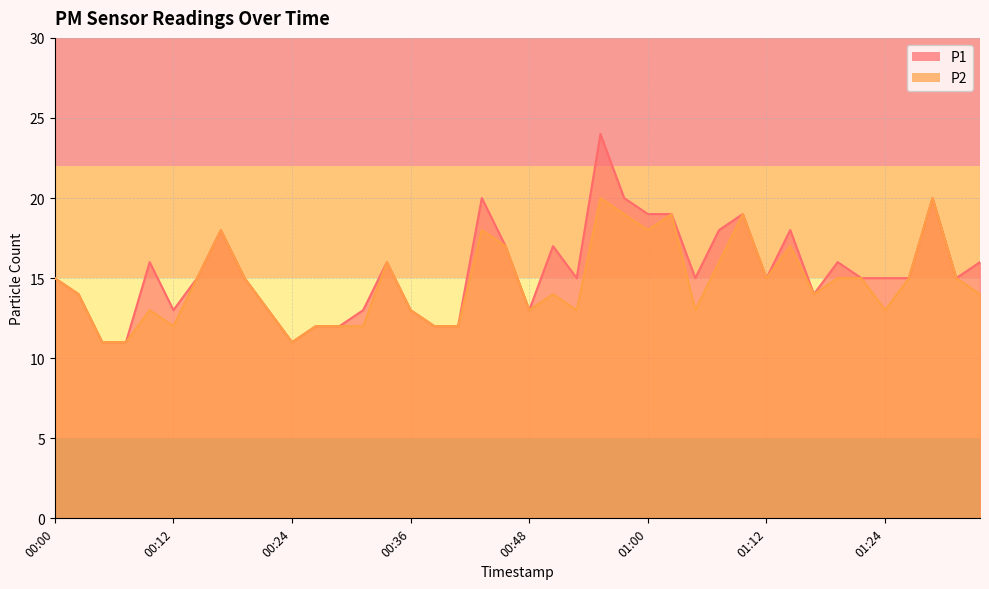

What is the difference between the maximum and second lowest values in the P1 series?

13